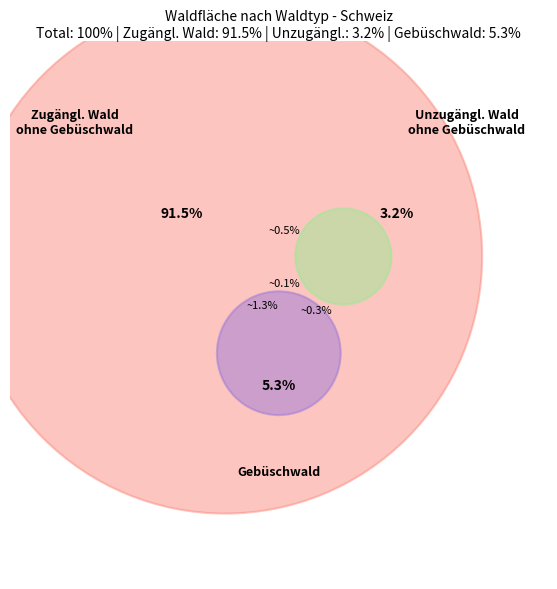

Count the number of slices in the pie.

3